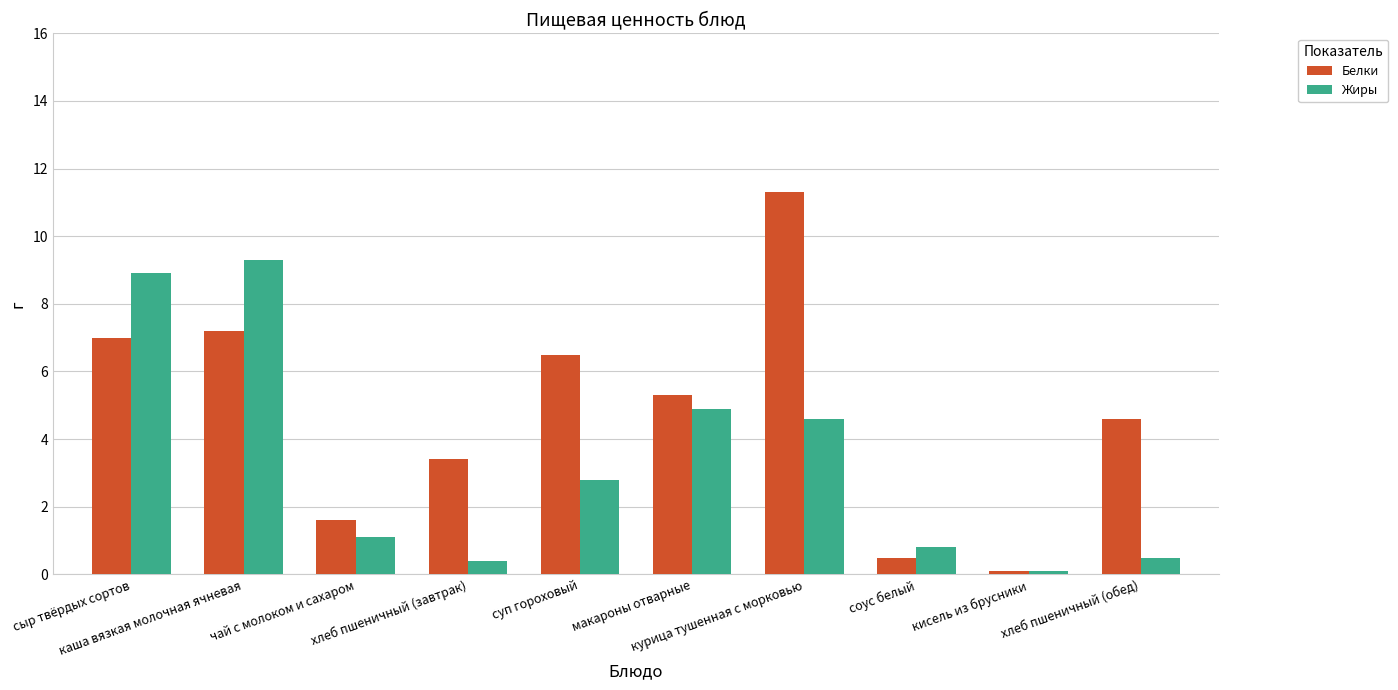

At which label does Жиры first exceed 2?

сыр твёрдых сортов